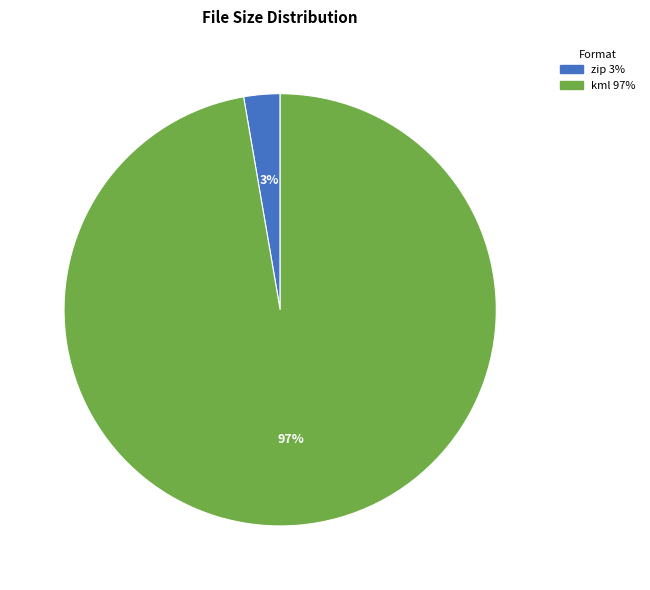

Count the number of slices in the pie.

2